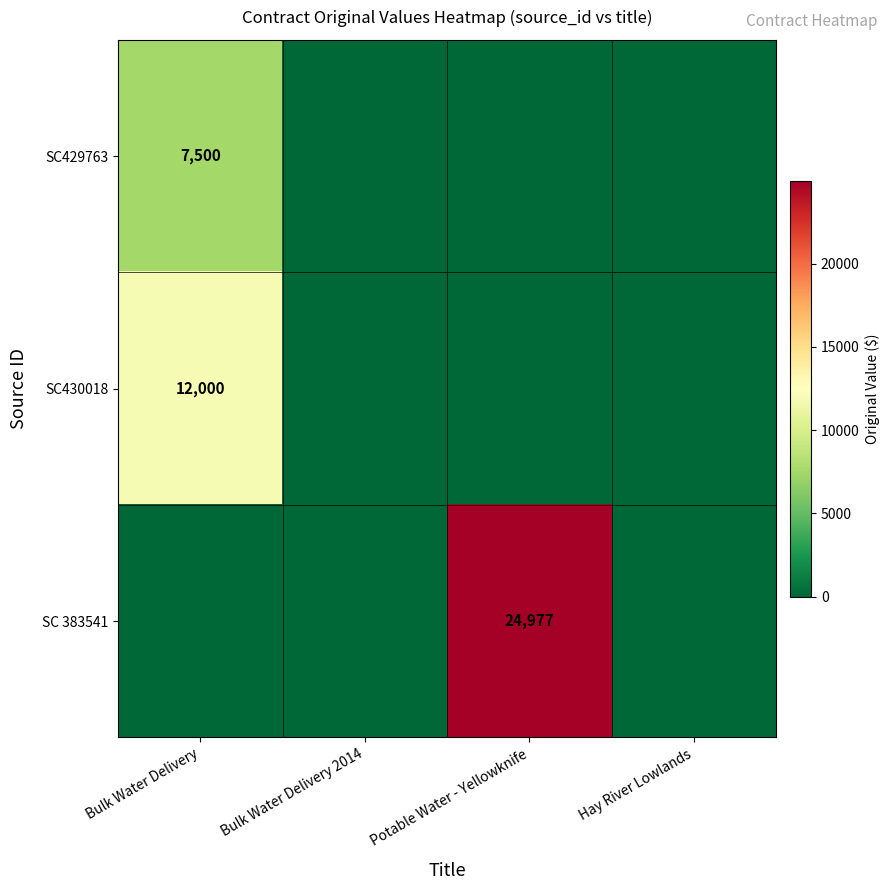

Is it true that SC429763 equals 4600 at Bulk Water Delivery?

False